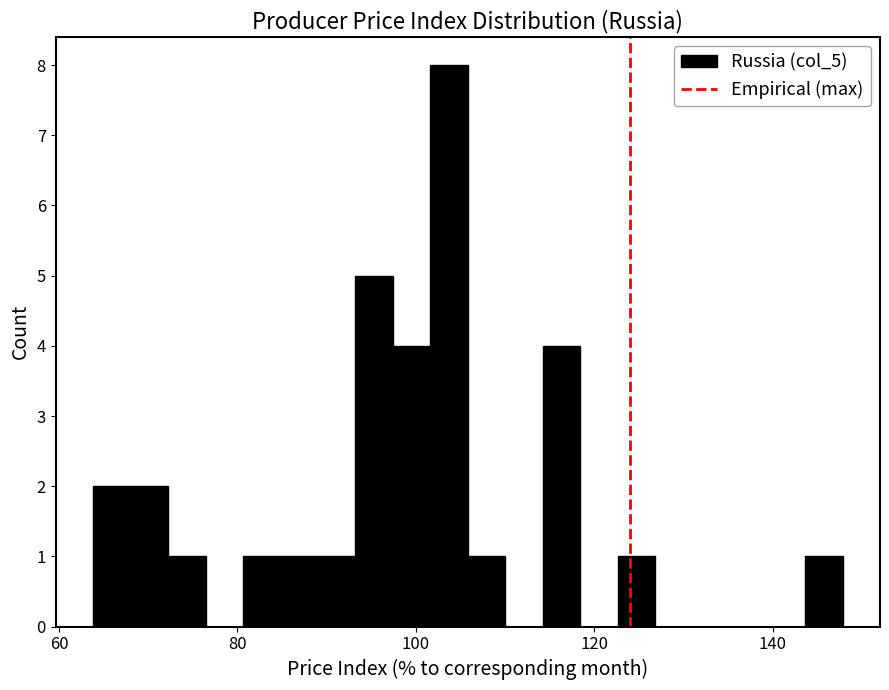

Read against the x-axis, roughly where is the centre of the tallest bar?

104